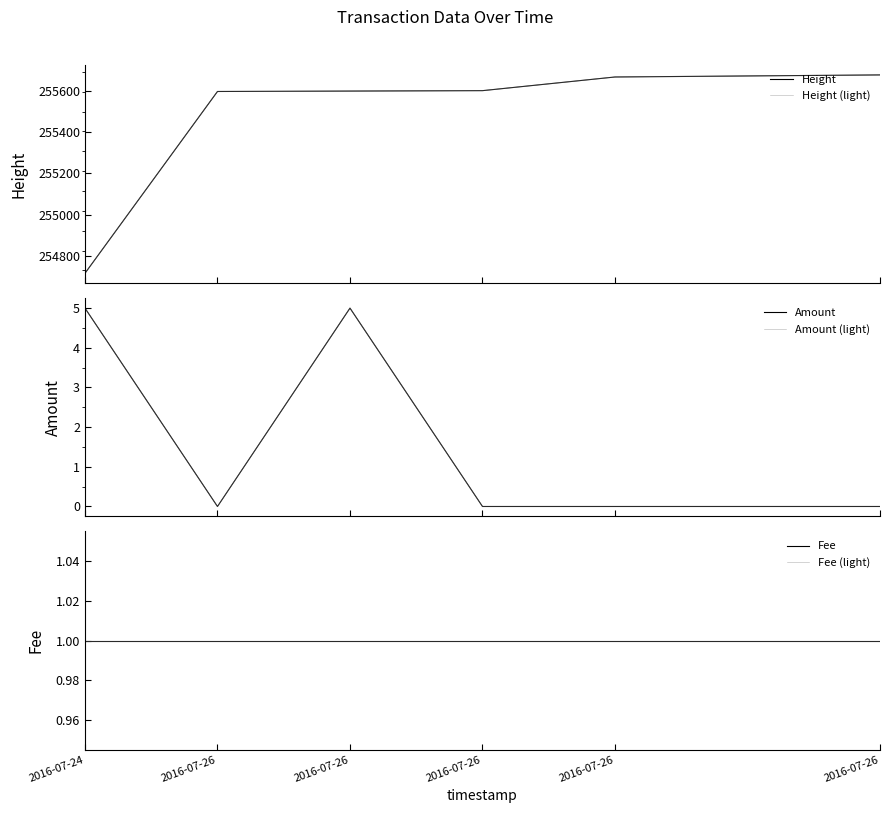

True or false: Amount has a value of 0 at 2016-07-26.

True